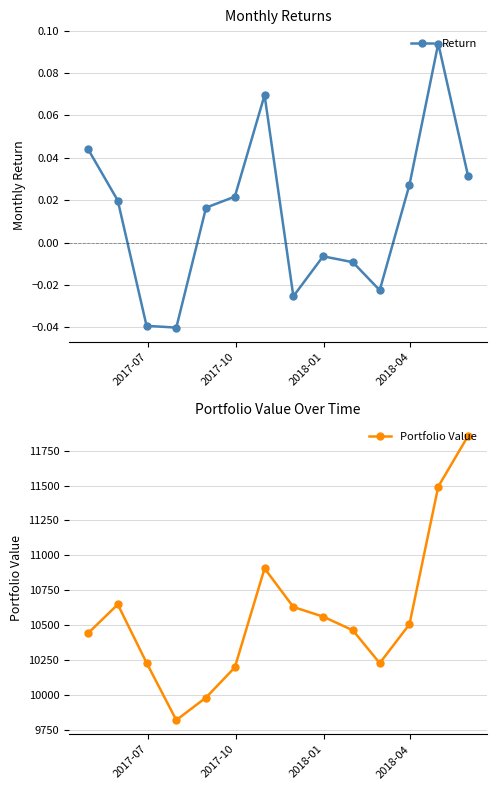

True or false: Portfolio Value has more than 1 interior local peaks.

True